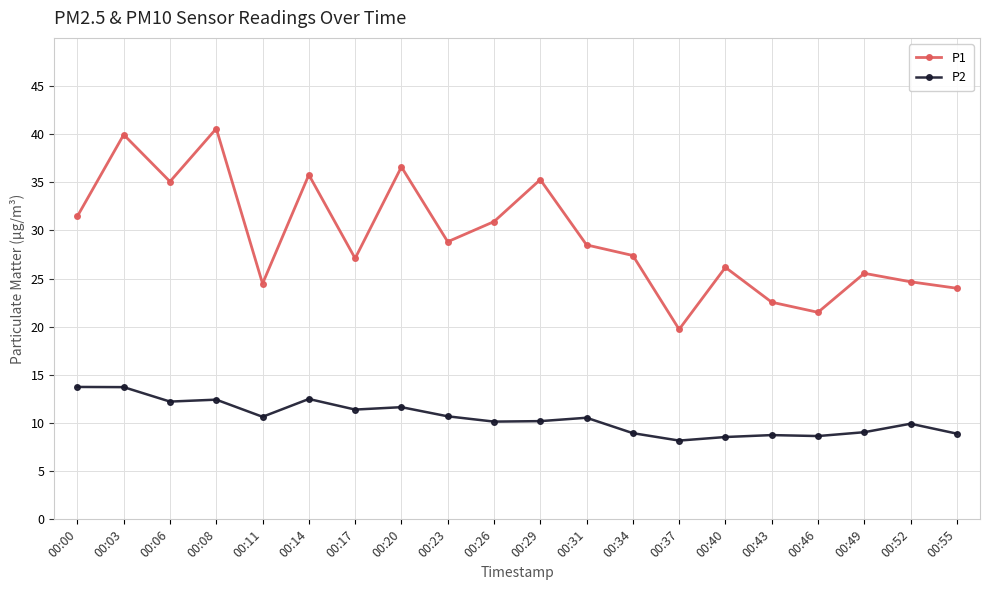

Is this an area chart (filled region under the line)?

No